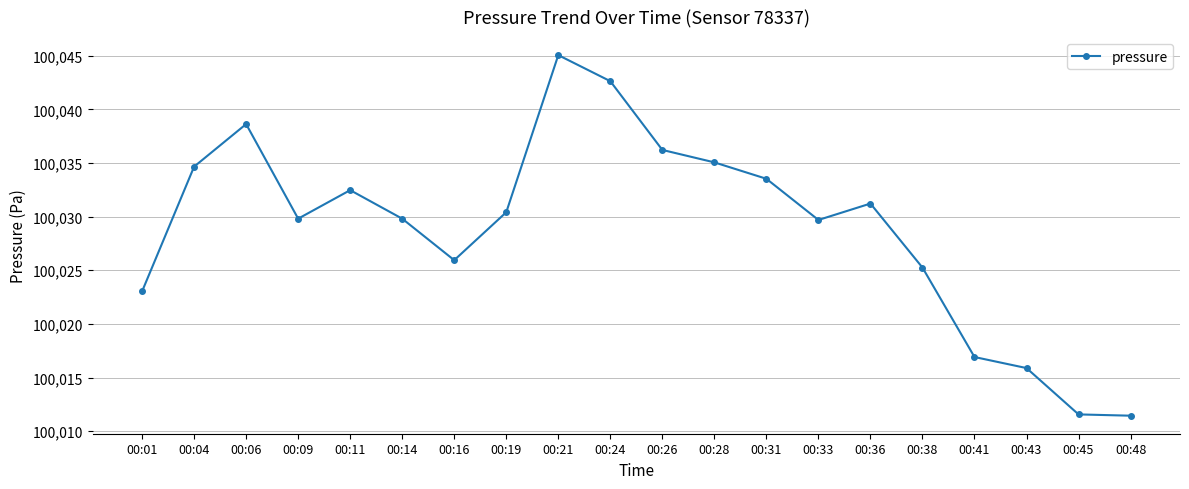

At which category does the chart reach its peak across all series?

00:21